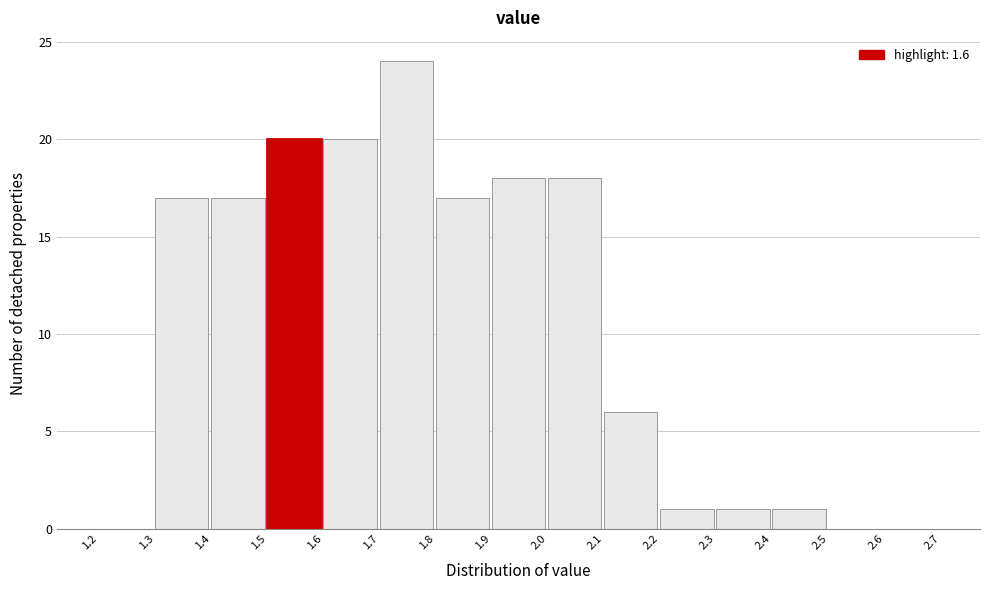

What is the height of the bar covering 1.4 to 1.5 on the x-axis? The values are not printed on the chart, so give them approximately, as read against the axis.

17